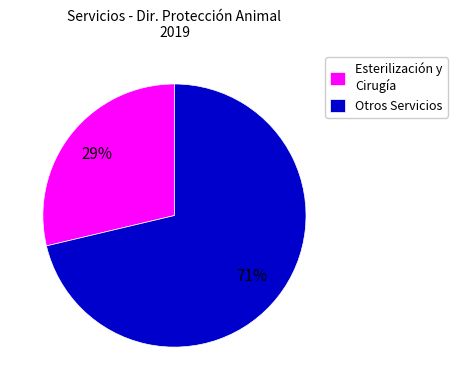

Does any single category account for the majority?

Yes